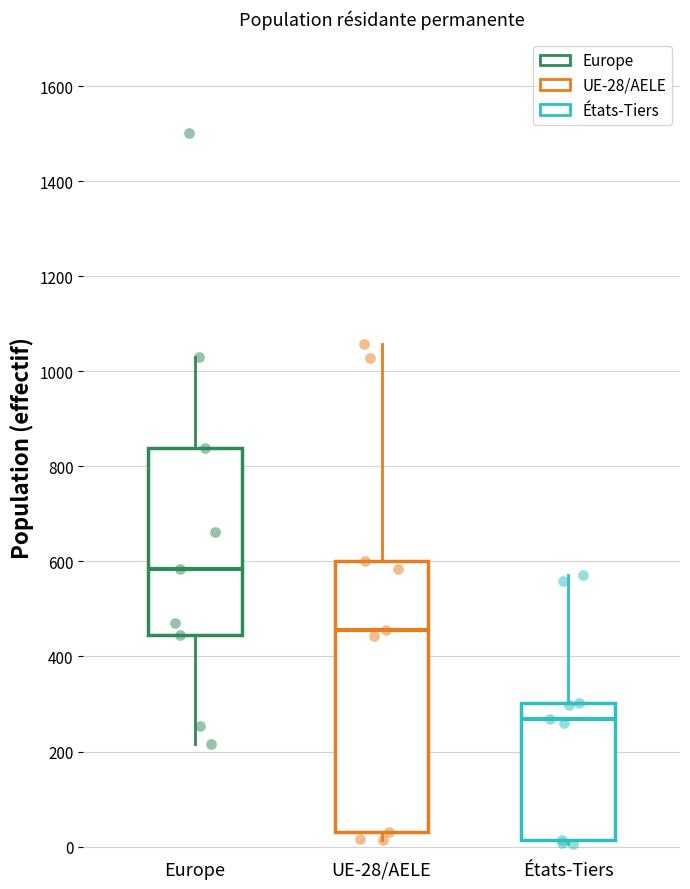

Where does the upper whisker of the box for États-Tiers end on the y-axis? The values are not printed on the chart, so give them approximately, as read against the axis.

580